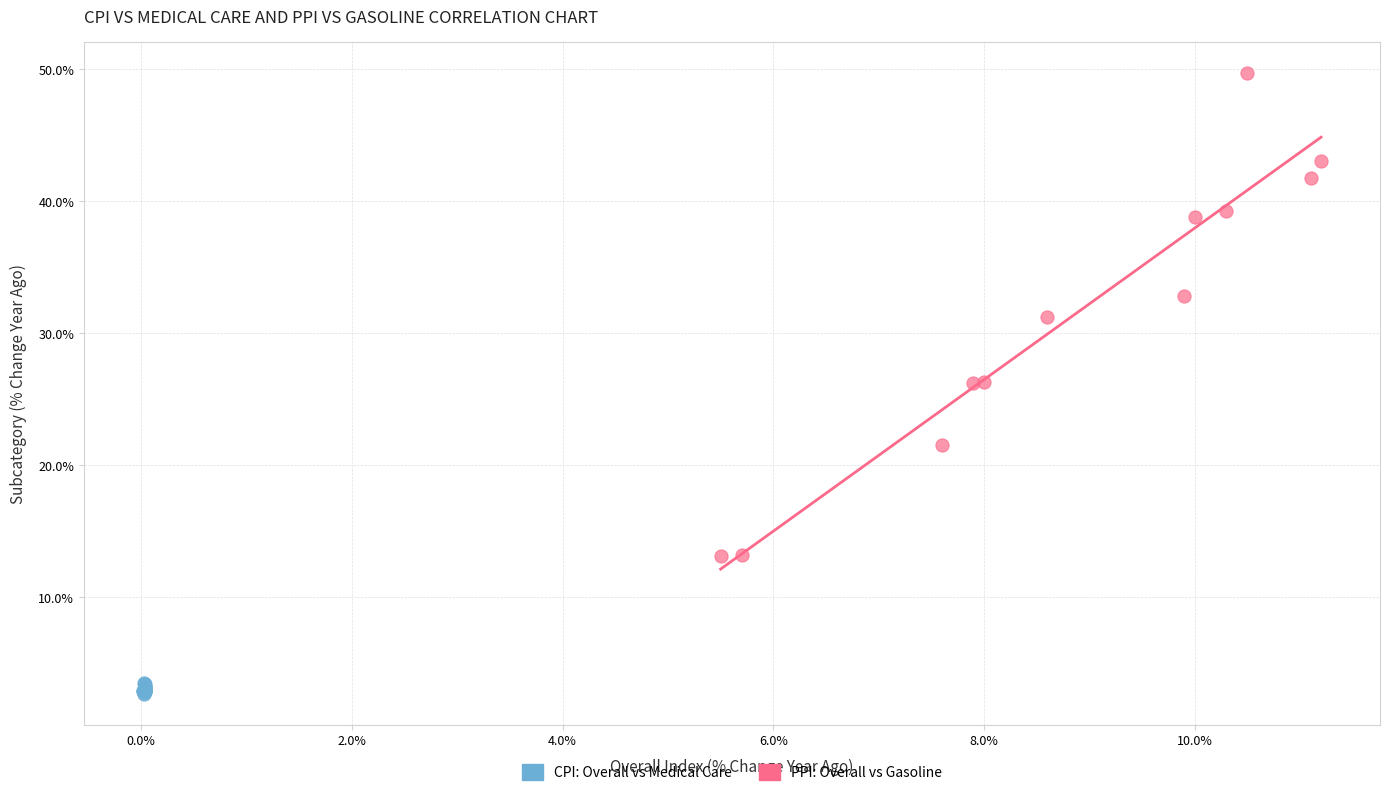

Which series has the widest spread of Y values?

PPI: Overall vs Gasoline